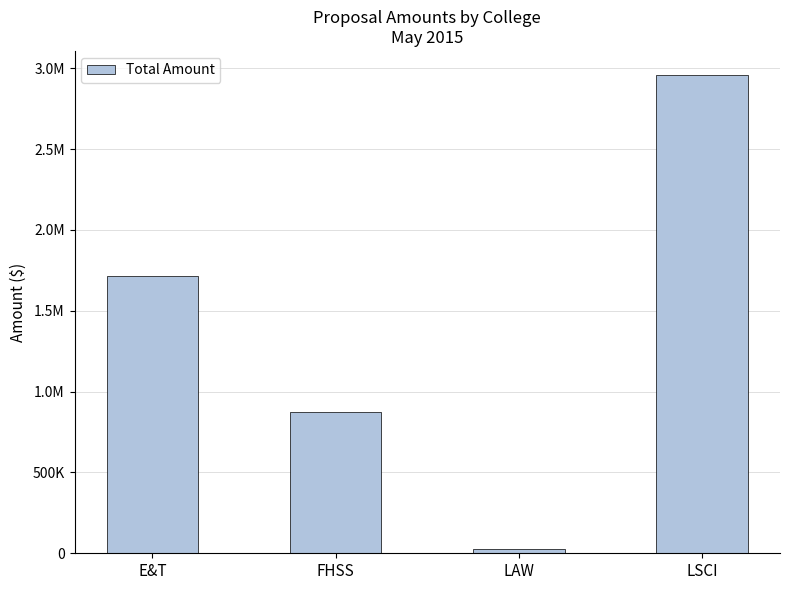

At which category does the chart reach its minimum across all series?

LAW